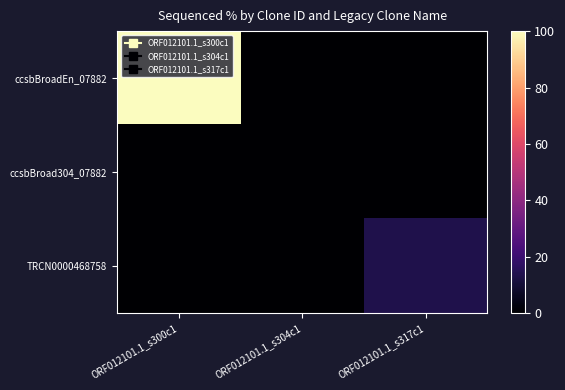

Which category has the lowest value across all series?

ORF012101.1_s304c1